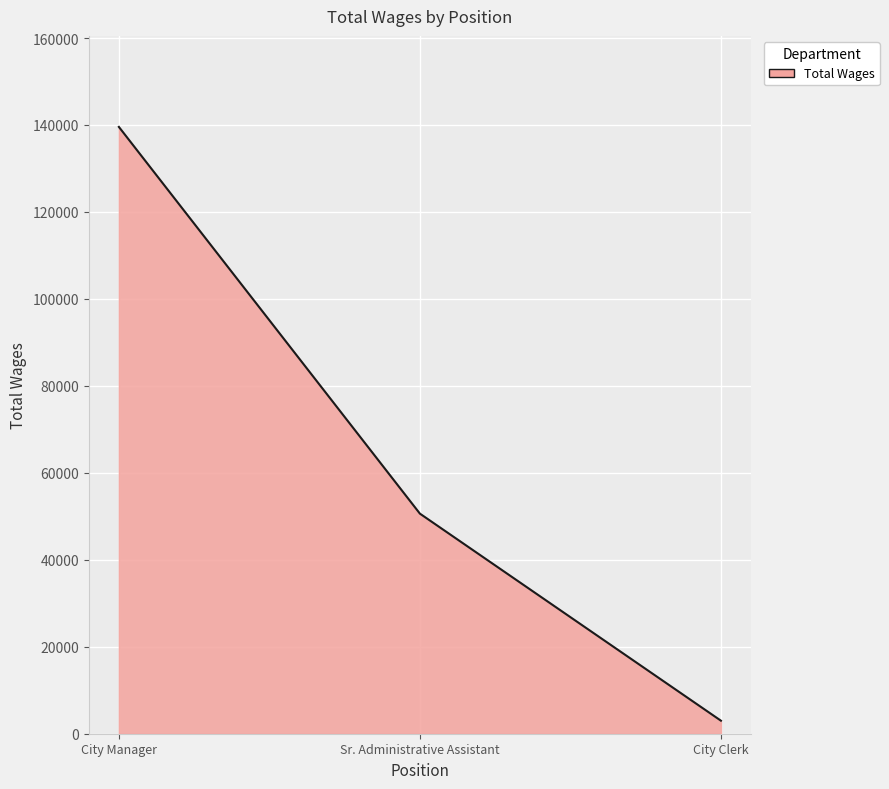

List the labels in order of value, largest first.

City Manager, Sr. Administrative Assistant, City Clerk